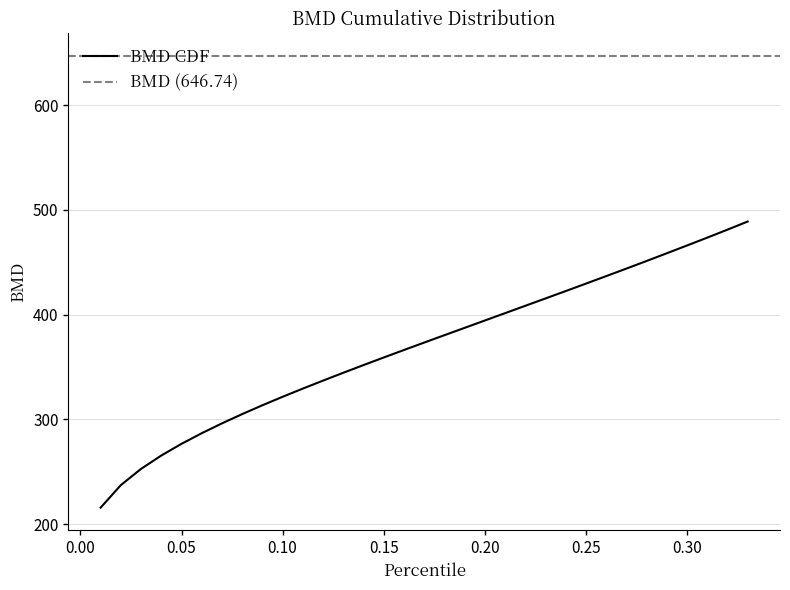

What is the minimum value for BMD CDF?

215.9